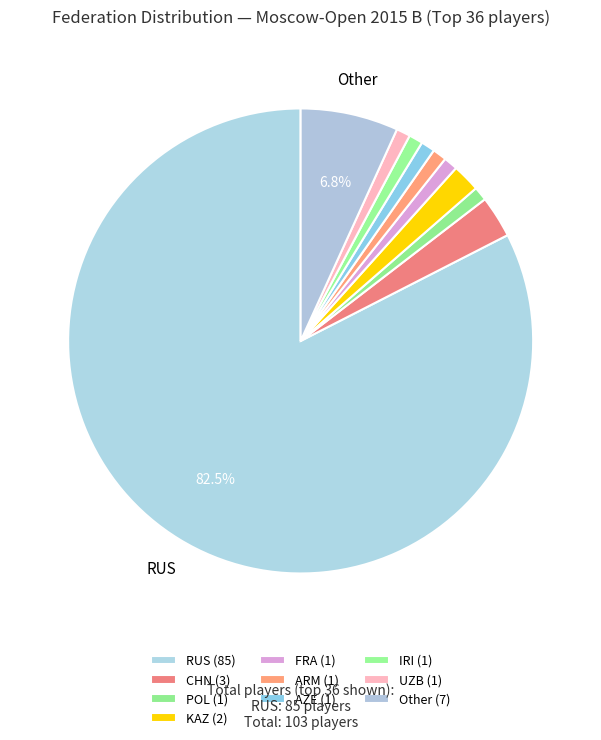

How much of the chart is everything except FRA?

99.0%